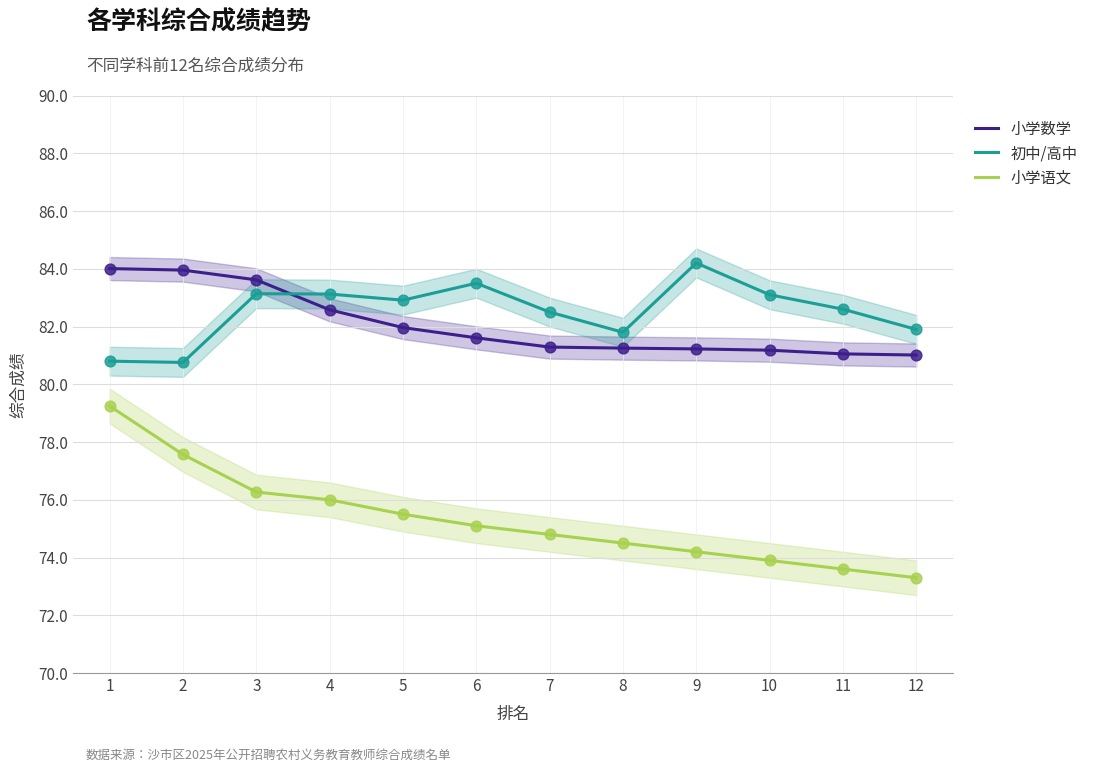

Is the value of 小学语文 at 1 greater than the value of 小学数学 at 7?

No